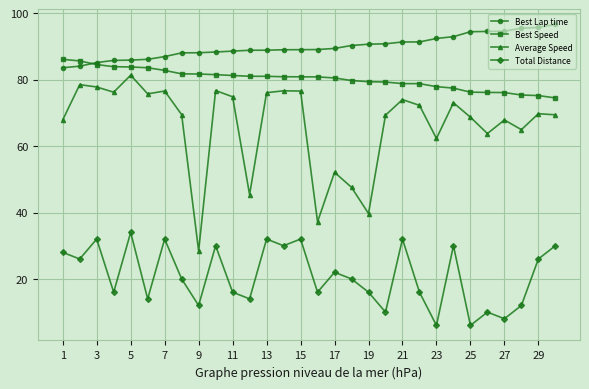

In Total Distance, how many points are higher than both neighbors (excluding endpoints)?

10